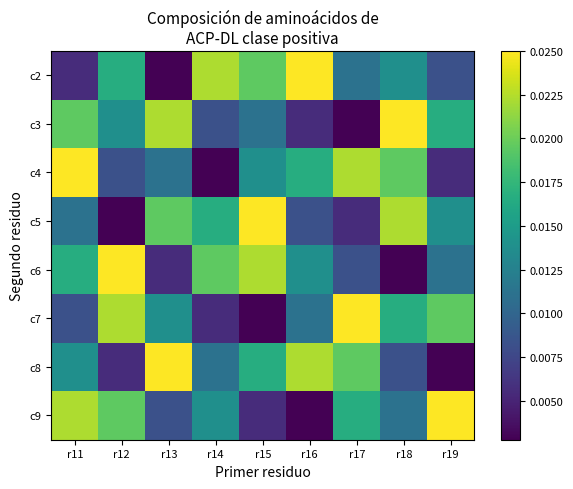

At which category does the chart reach its minimum across all series?

r13